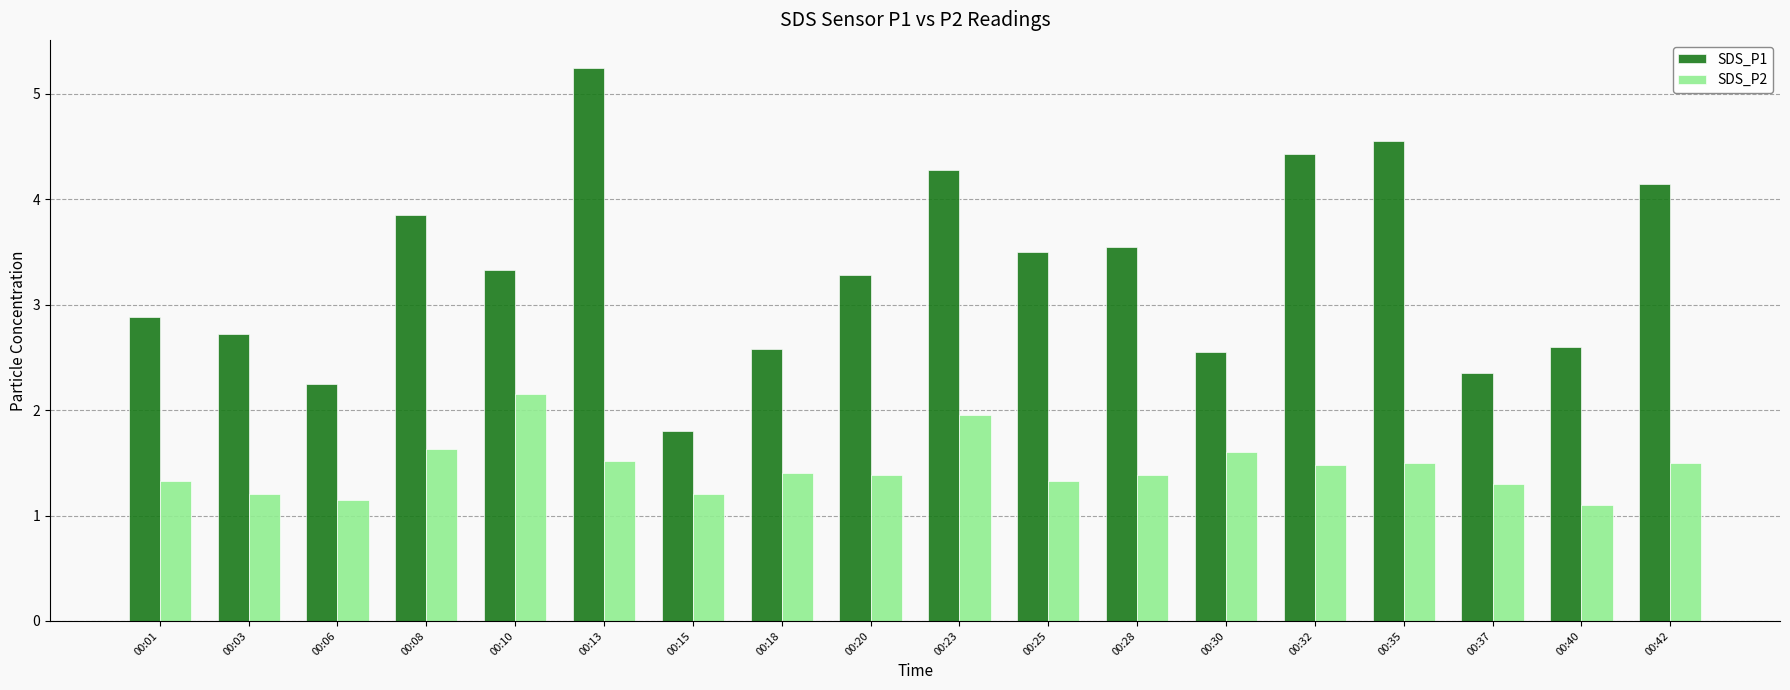

At which category is the sum across all series the highest?

00:13